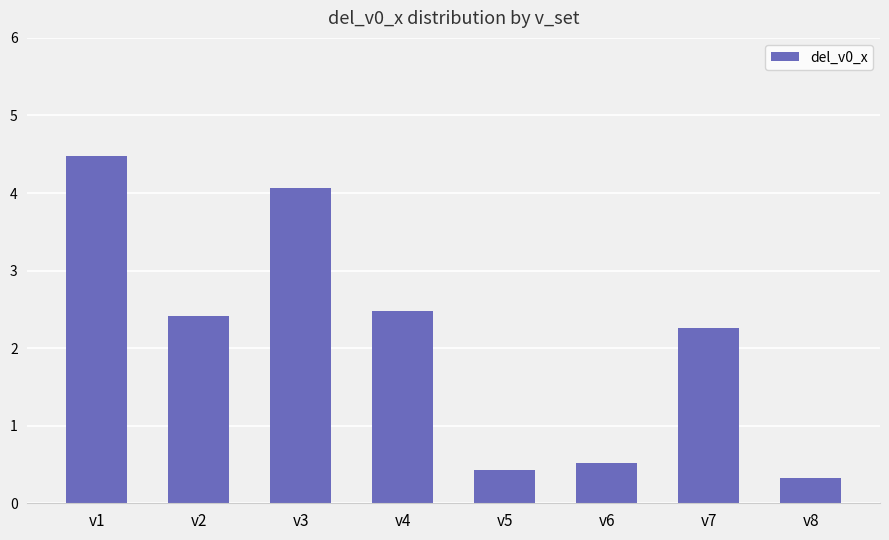

The value at v6 is 0.9. True or false?

False